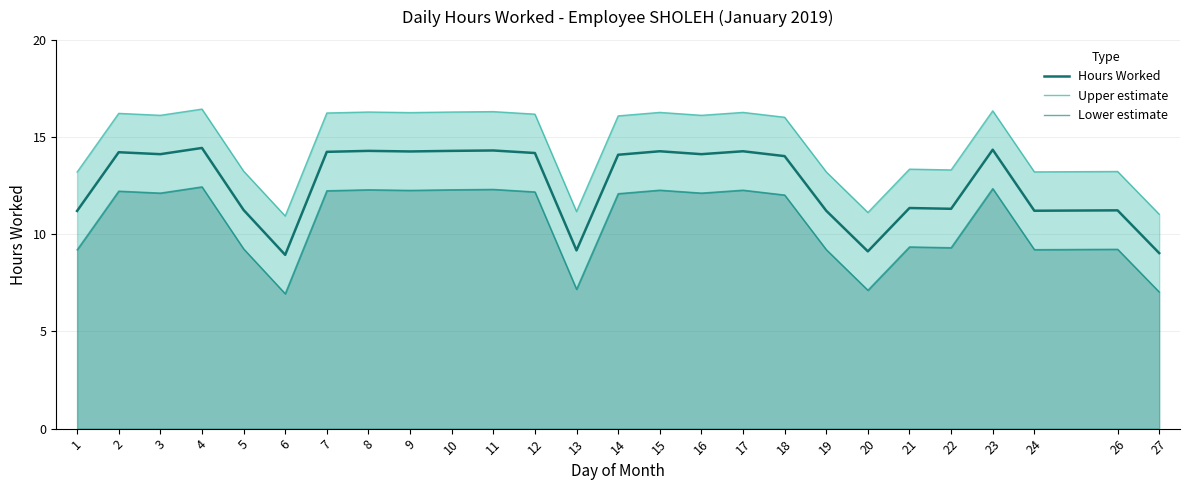

Does the chart have visible grid lines?

Yes